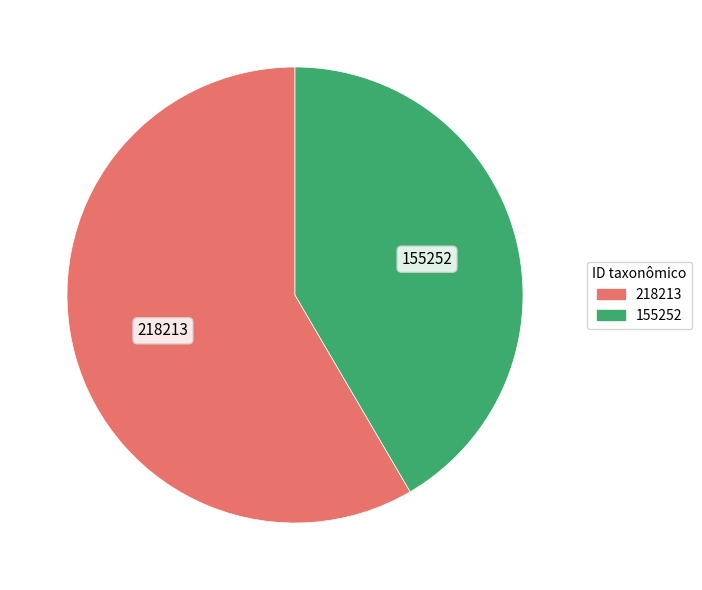

Count the number of slices in the pie.

2